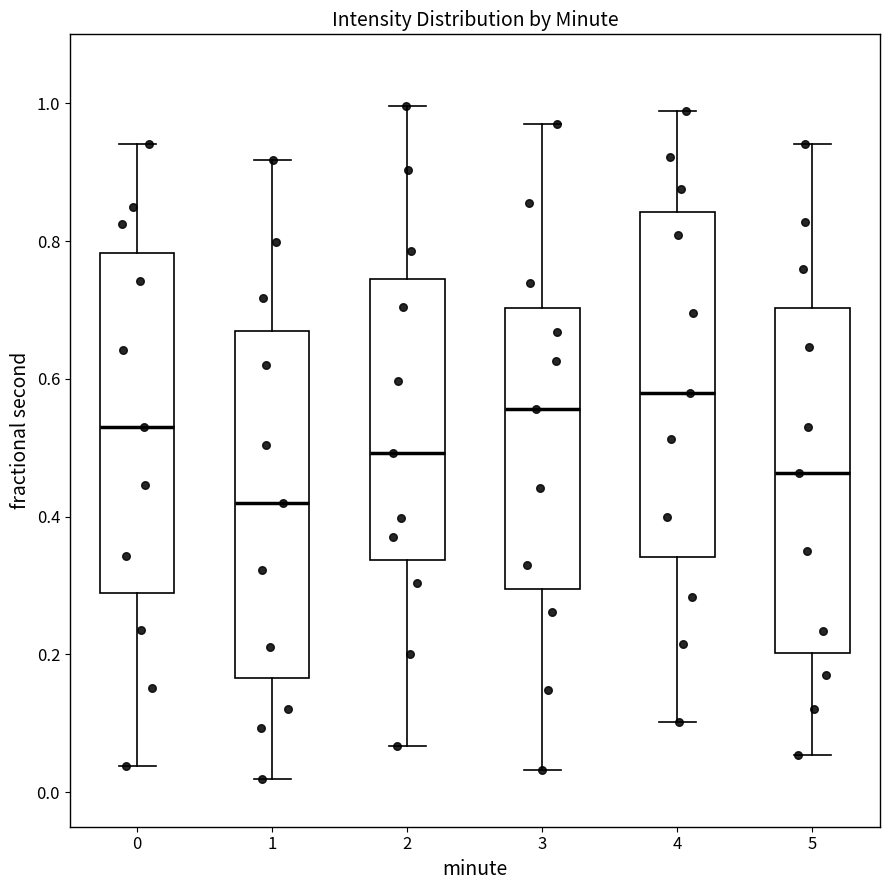

Reading left to right, transcribe this box plot: for each box, give where its median line is, the range the box spans, and where its two whiskers end, as read against the y-axis. The values are not printed on the chart, so give them approximately, as read against the axis.

0: median 0.54, box 0.28 to 0.78, whiskers 0.04 to 0.94
1: median 0.42, box 0.16 to 0.66, whiskers 0.02 to 0.92
2: median 0.50, box 0.34 to 0.74, whiskers 0.06 to 1.00
3: median 0.56, box 0.30 to 0.70, whiskers 0.04 to 0.96
4: median 0.58, box 0.34 to 0.84, whiskers 0.10 to 0.98
5: median 0.46, box 0.20 to 0.70, whiskers 0.06 to 0.94